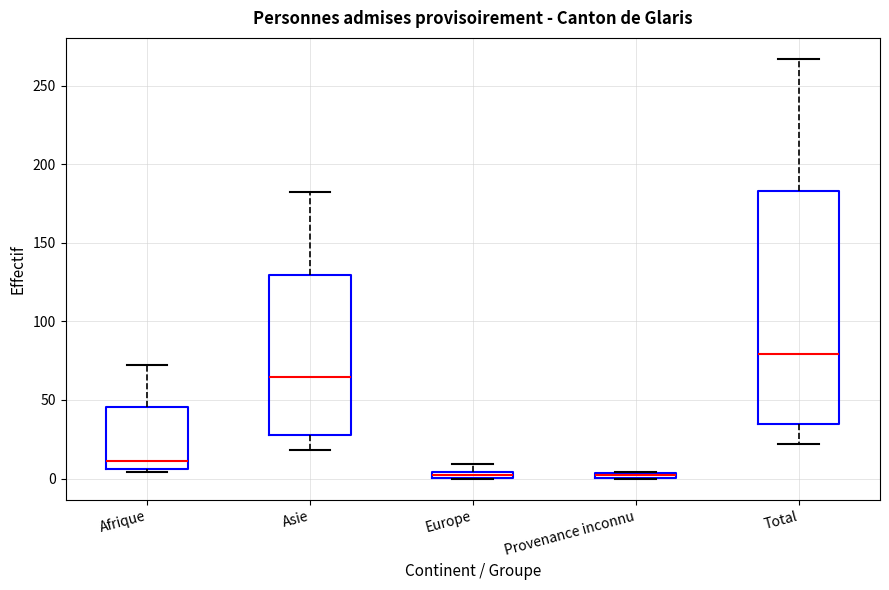

Which box has the highest median line?

Total